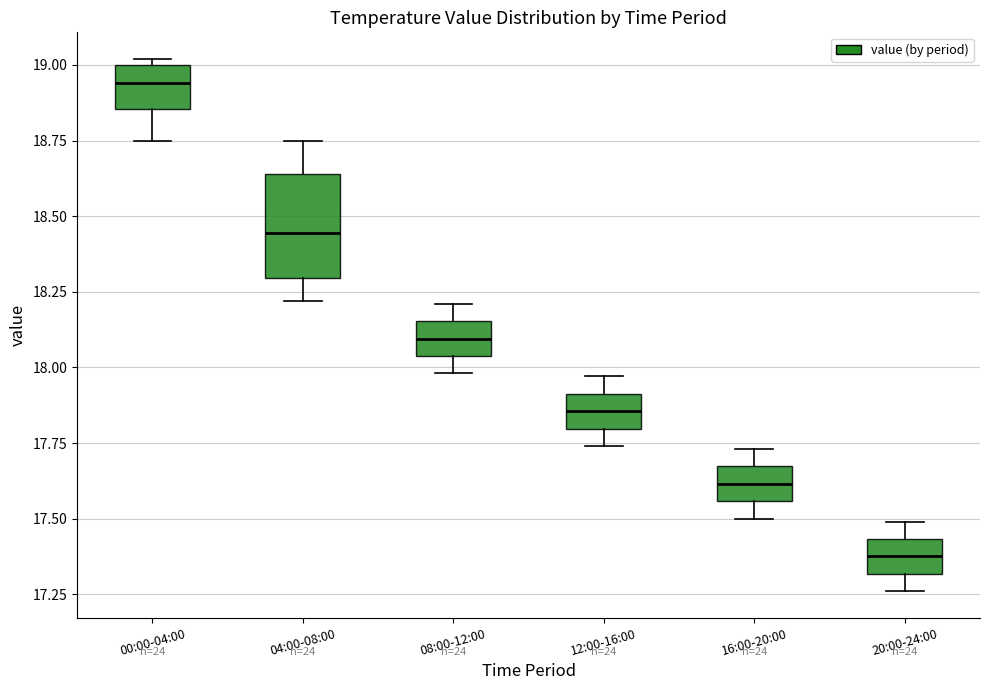

Where is the upper edge of the box for 00:00-04:00 on the y-axis? The values are not printed on the chart, so give them approximately, as read against the axis.

19.00